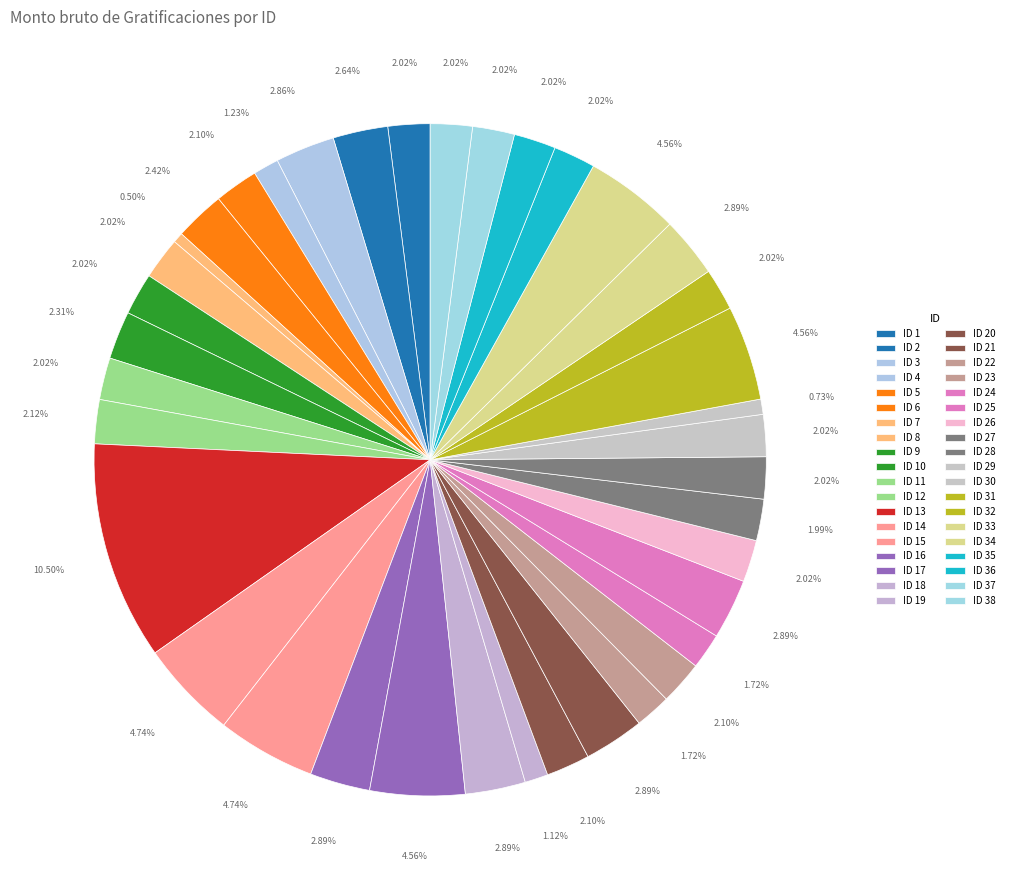

How many segments does this pie chart have?

38